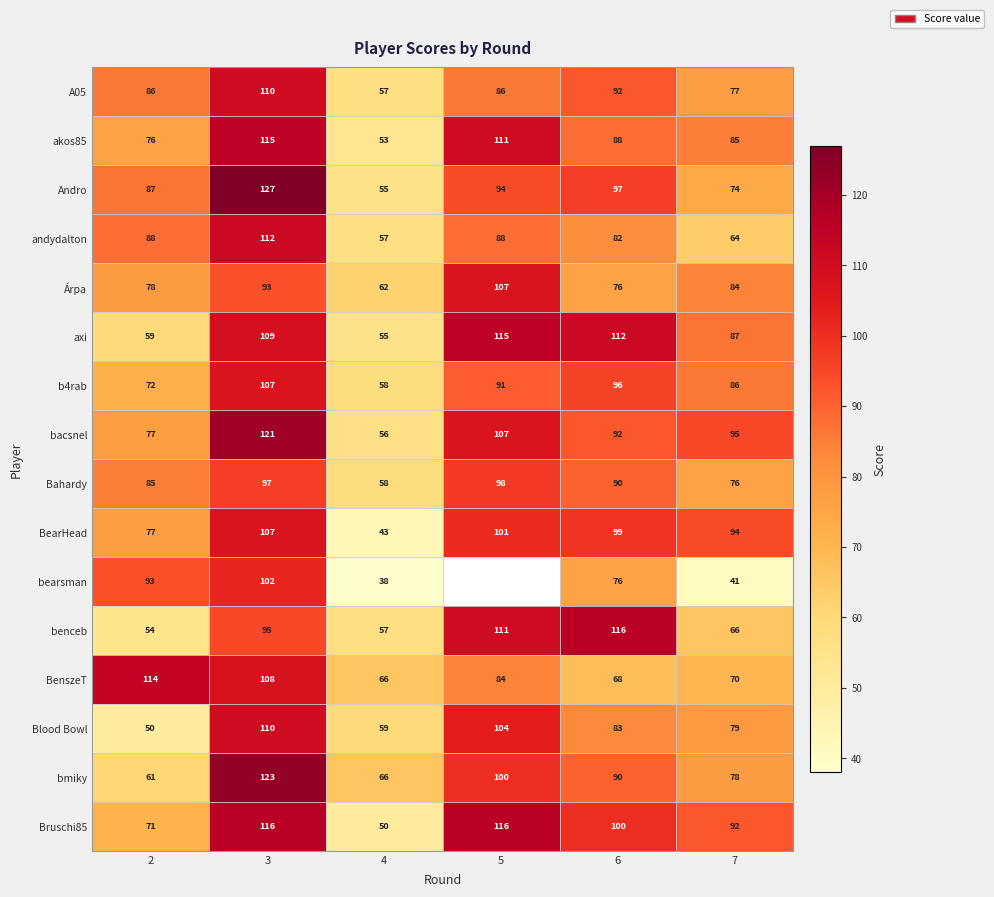

What is the total value across all series at 7?

1248